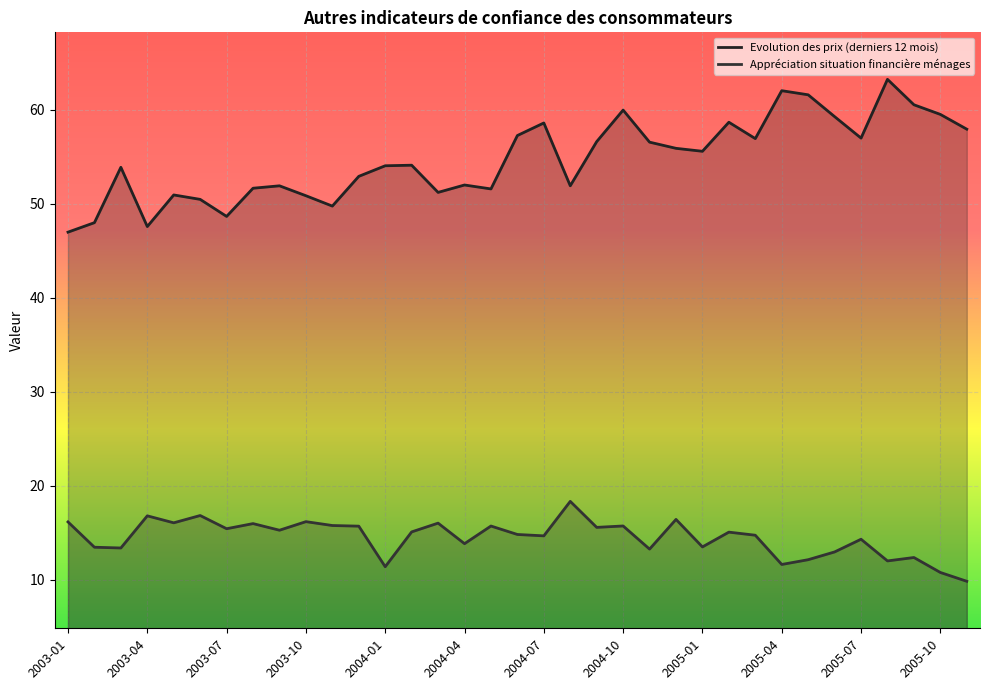

How many data points in Evolution des prix (derniers 12 mois) are above 54?

19